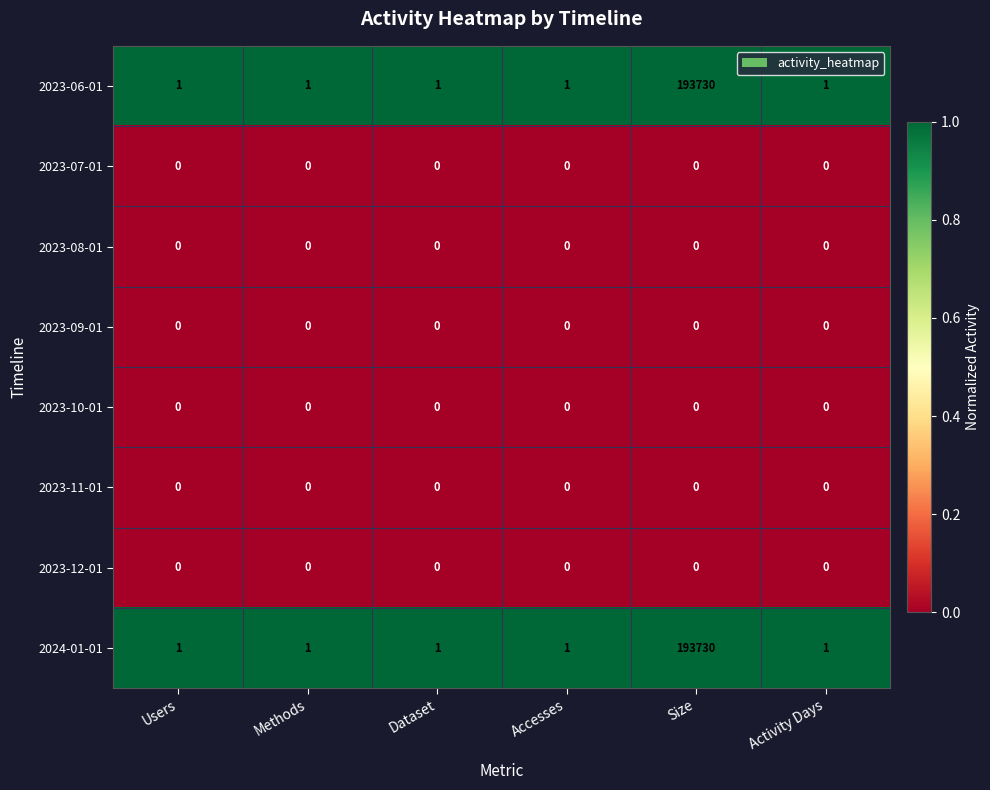

At which category is the sum across all series the highest?

Size